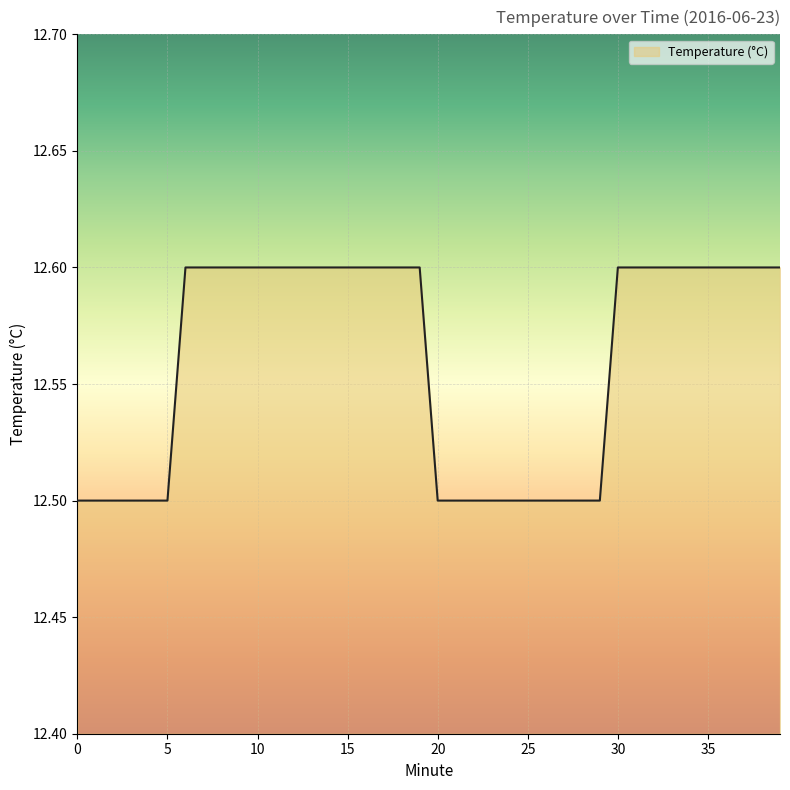

What is the minimum value shown in the chart?

12.5